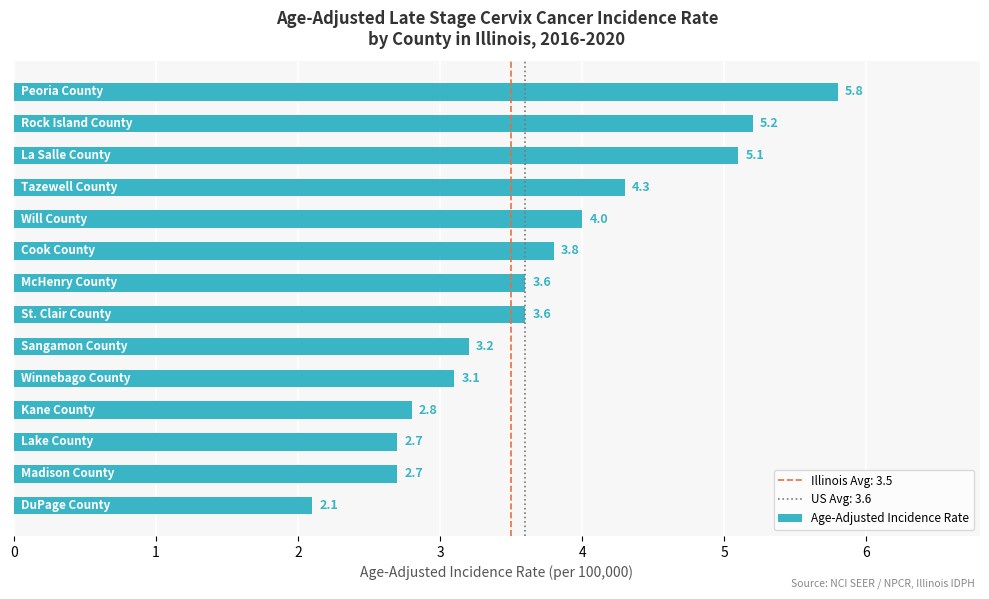

Reading top to bottom, transcribe all the data shown in this chart.

5.8	5.2	5.1	4.3	4.0	3.8	3.6	3.6	3.2	3.1	2.8	2.7	2.7	2.1